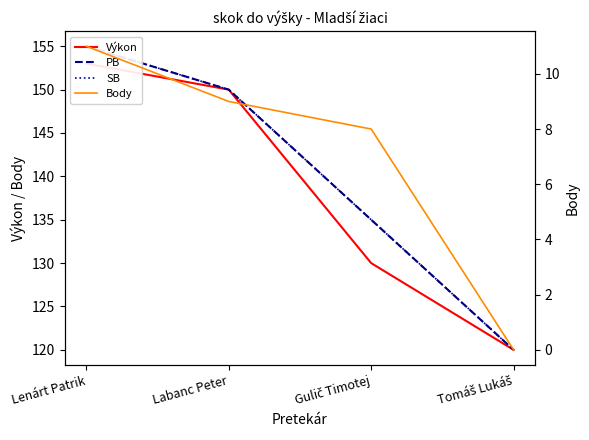

Count the PB values in the range 135 to 155.

3